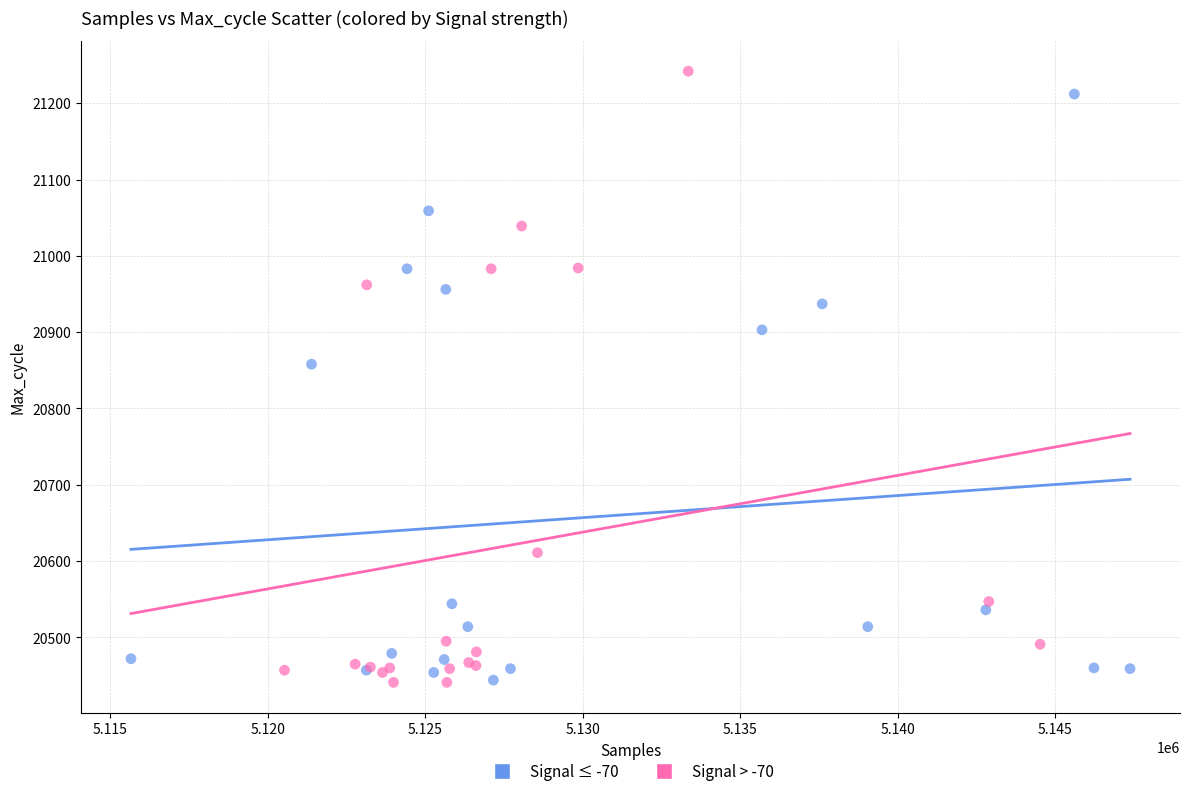

Which series contains the highest Y value?

Signal > -70